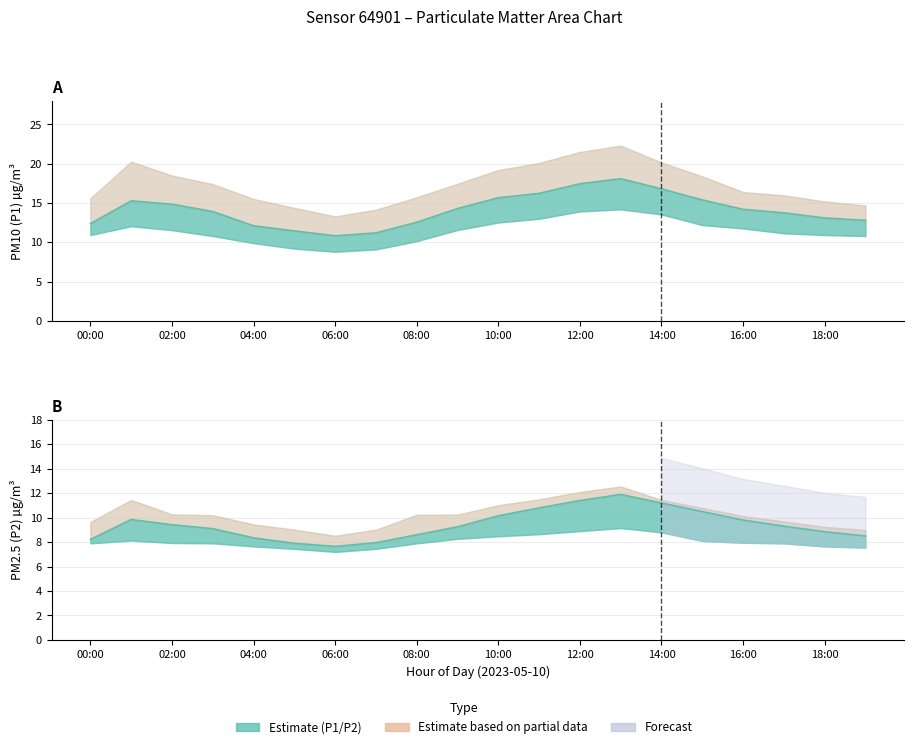

True or false: P1 and P1_lower cross at least once.

False